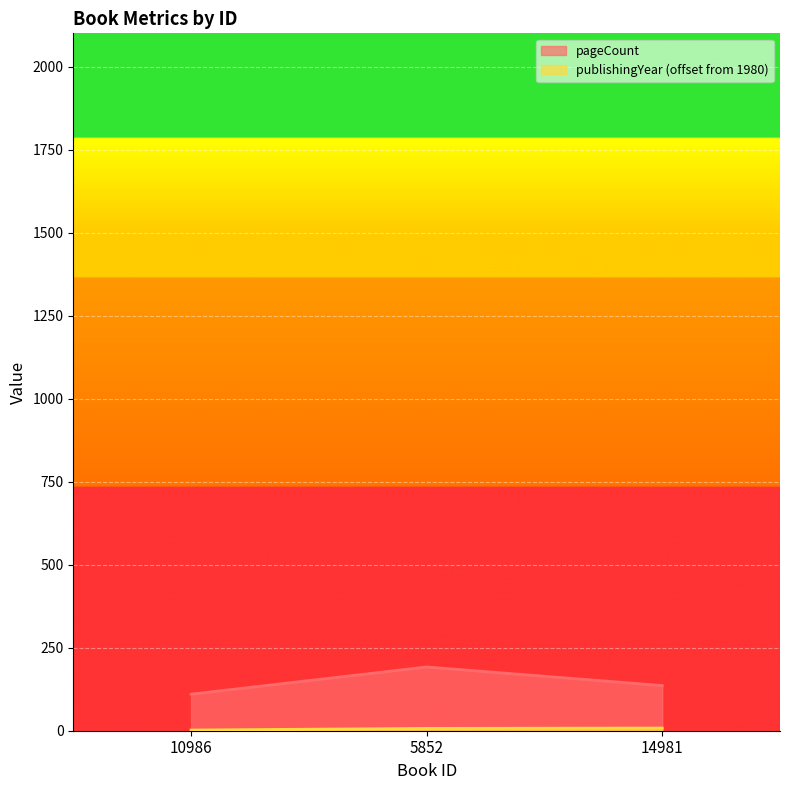

What is the label of the 2nd point from the left?

5852